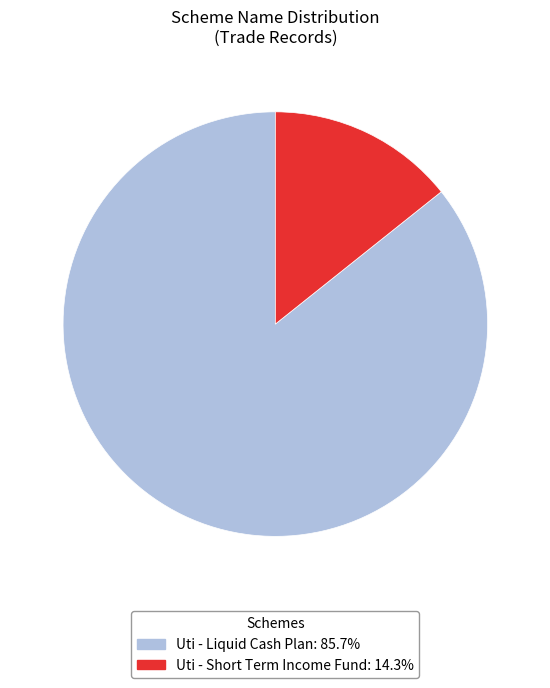

Rank the categories by value from highest to lowest.

Uti - Liquid Cash Plan, Uti - Short Term Income Fund